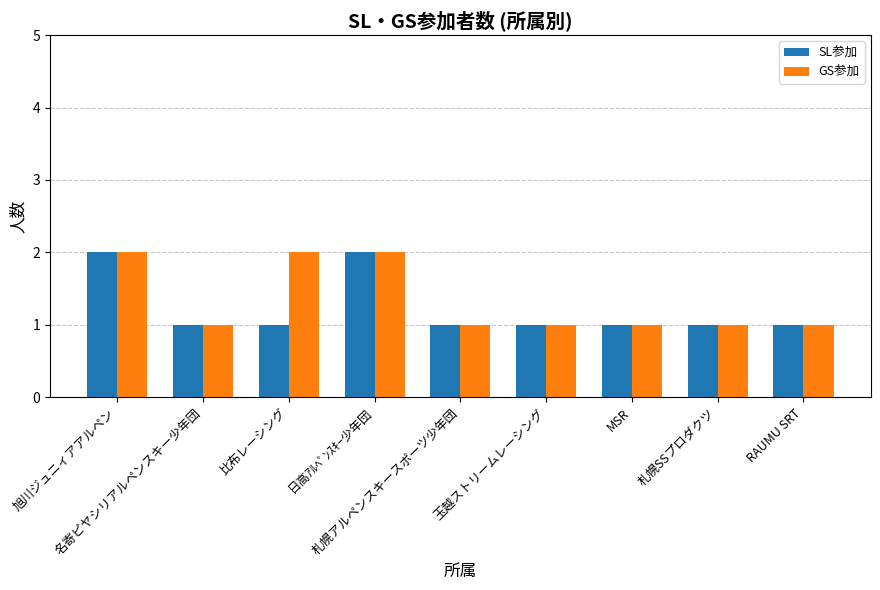

How many groups of bars are there?

9